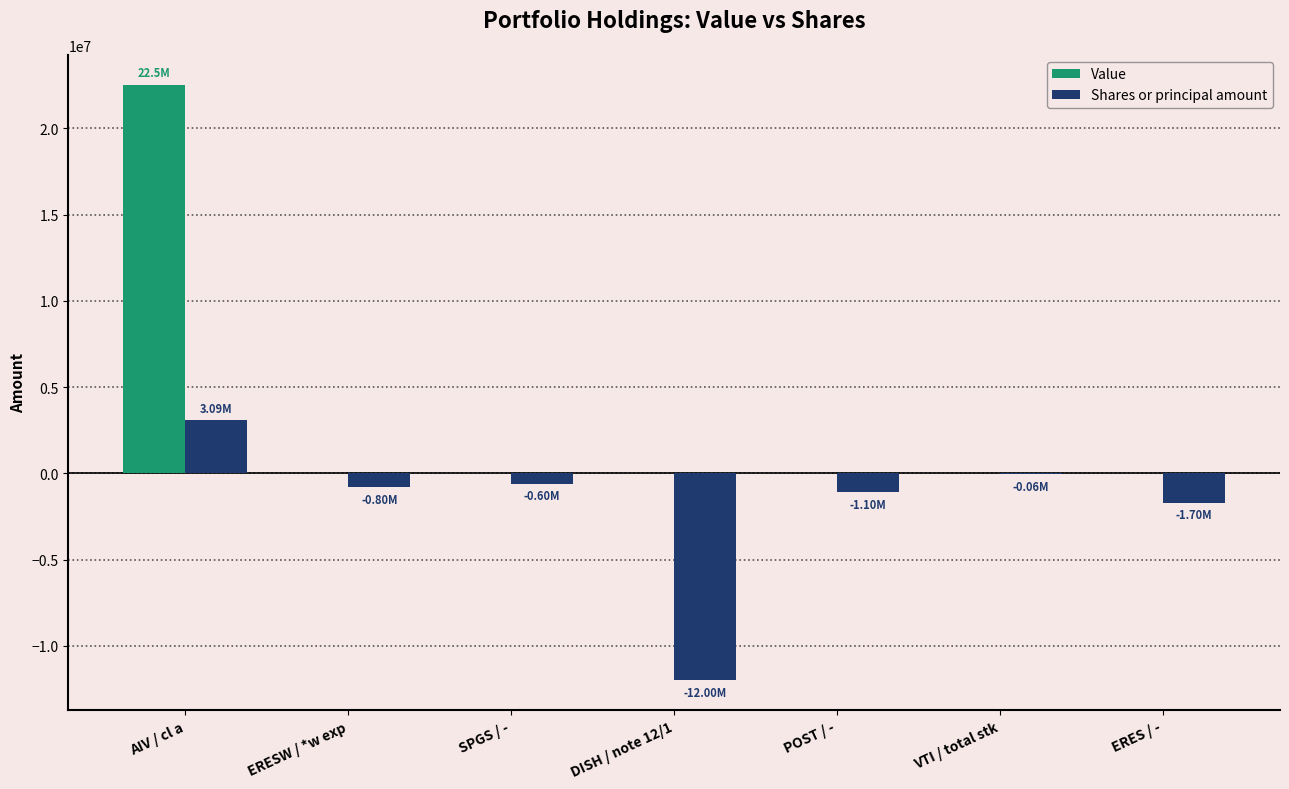

Which category has the highest value across all series?

AIV / cl a